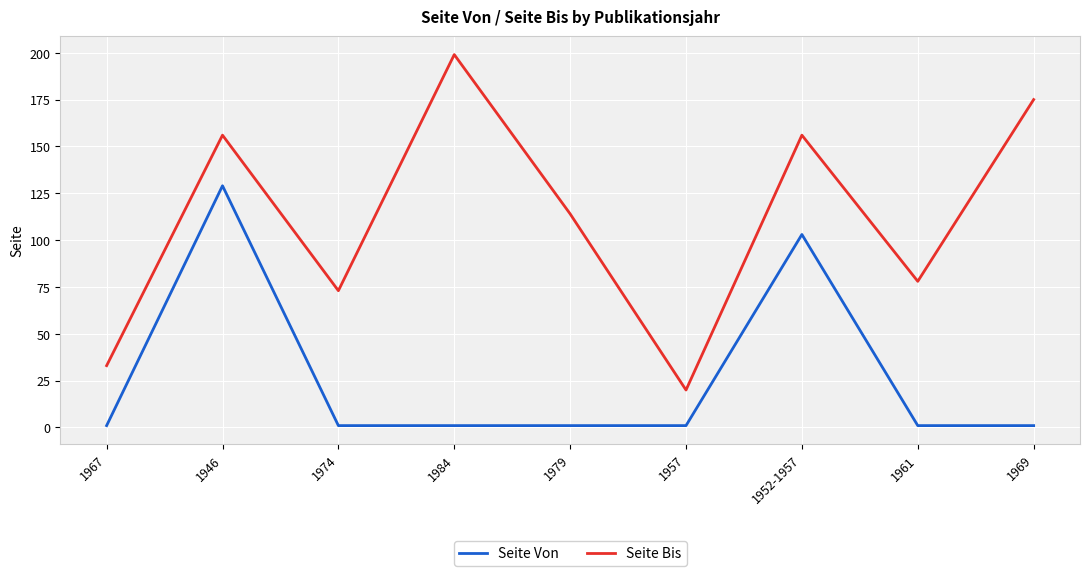

Rank the series by their maximum value, from lowest to highest.

Seite Von, Seite Bis